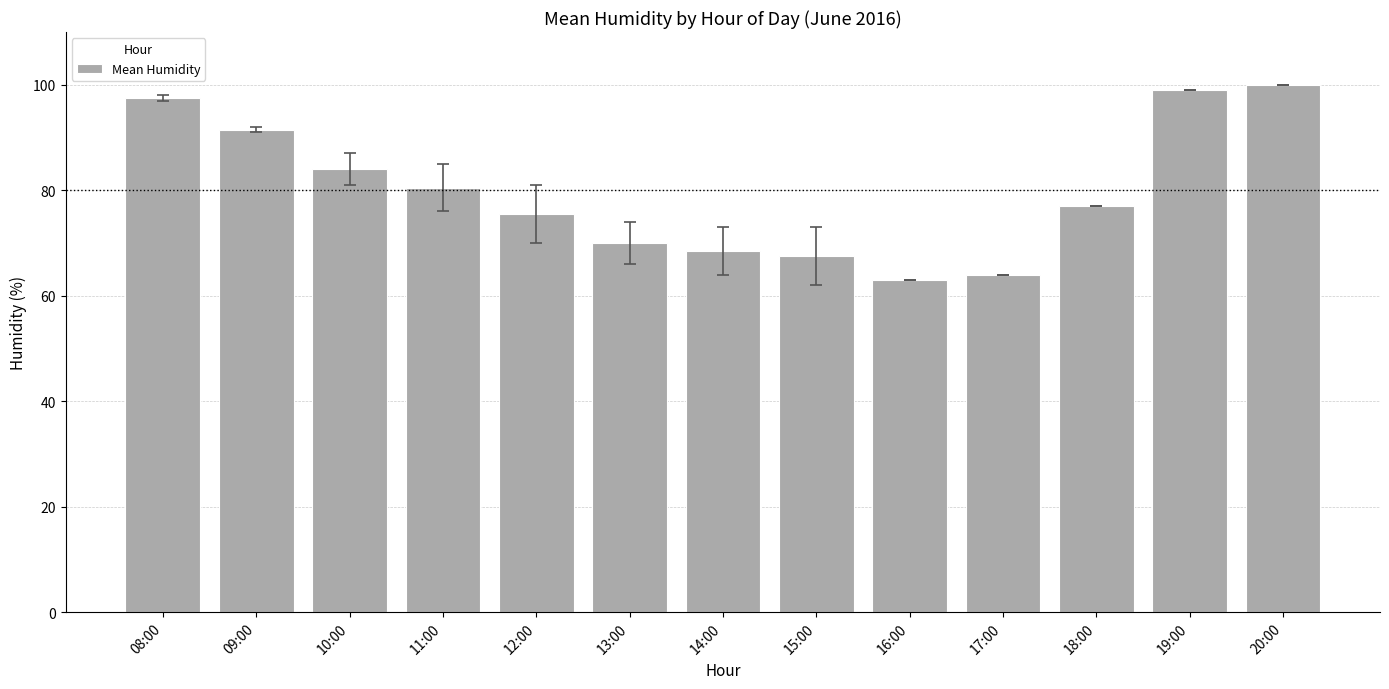

How many values are below 77?

6